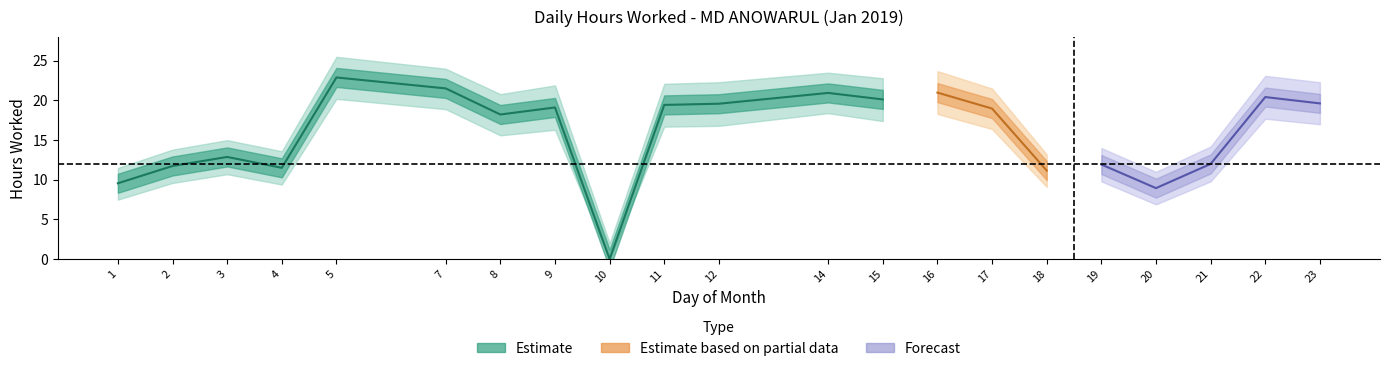

The value of Upper Bound at 12 is 40.0. True or false?

False